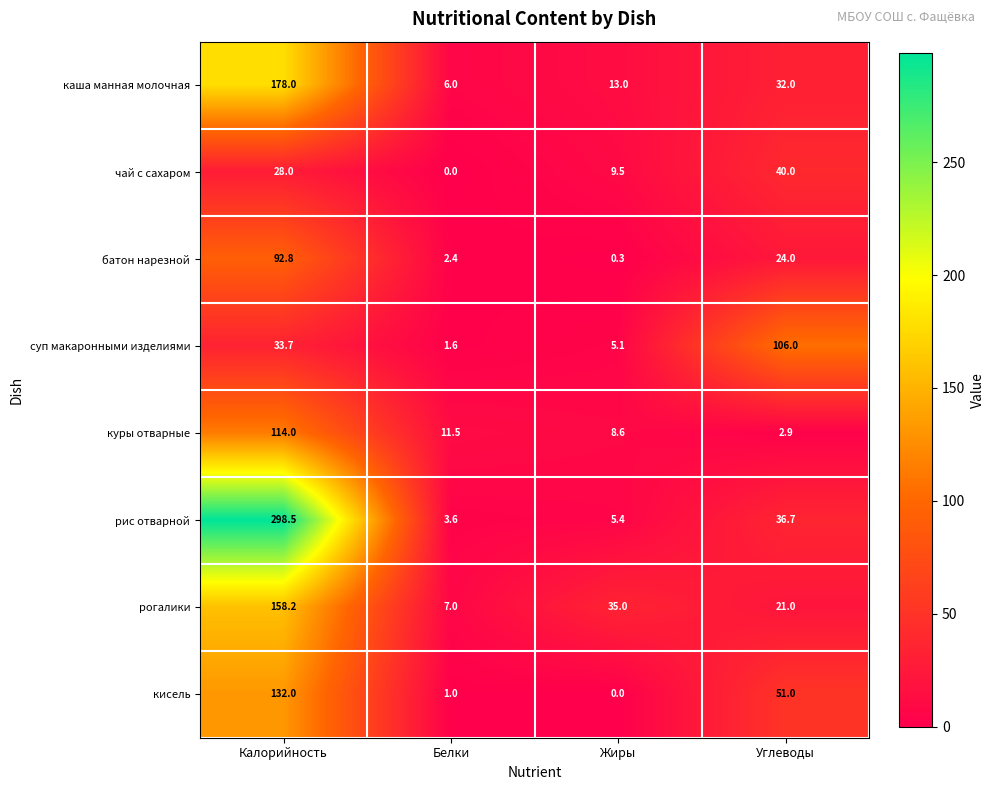

What is the difference between the second highest and minimum values in the кисель series?

51.0